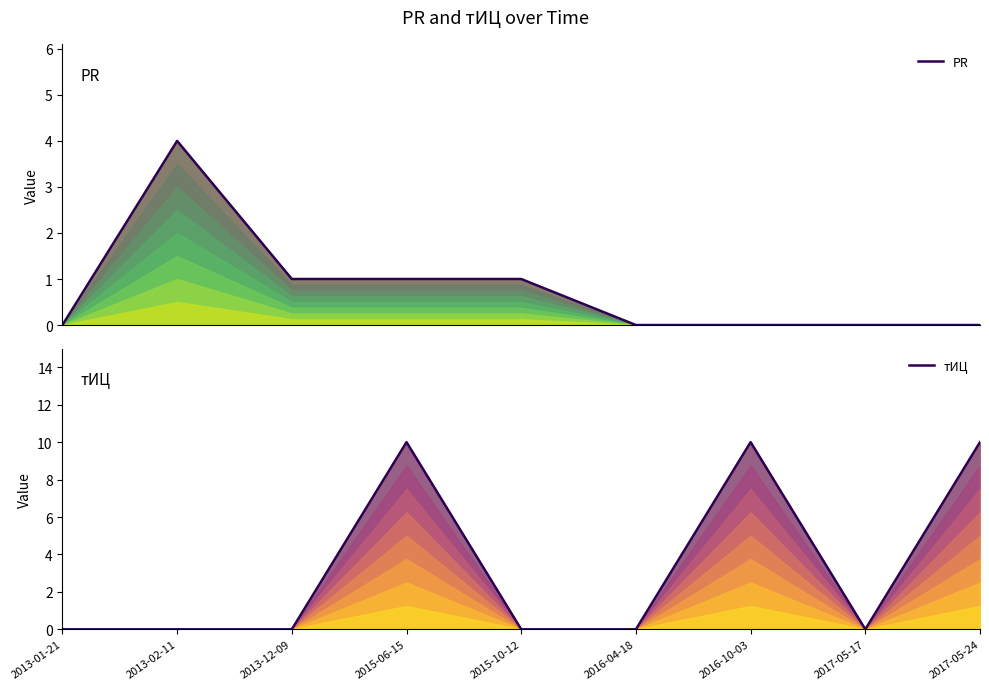

At how many categories does at least one series exceed 8?

3